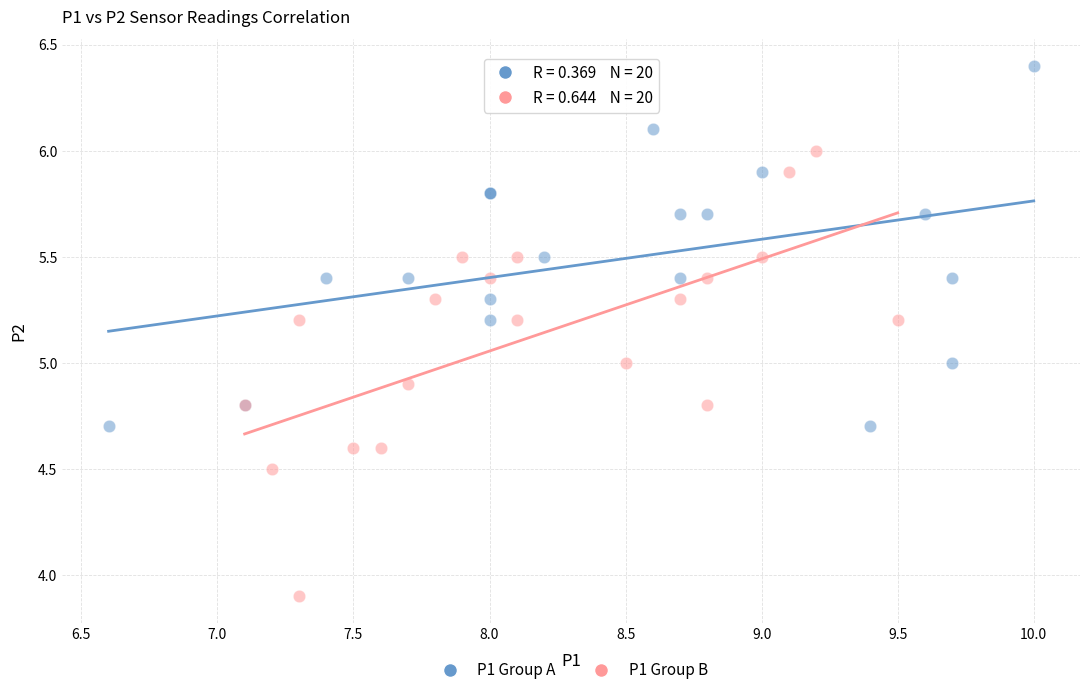

Which series has the largest Y range (max minus min)?

P1 Group B